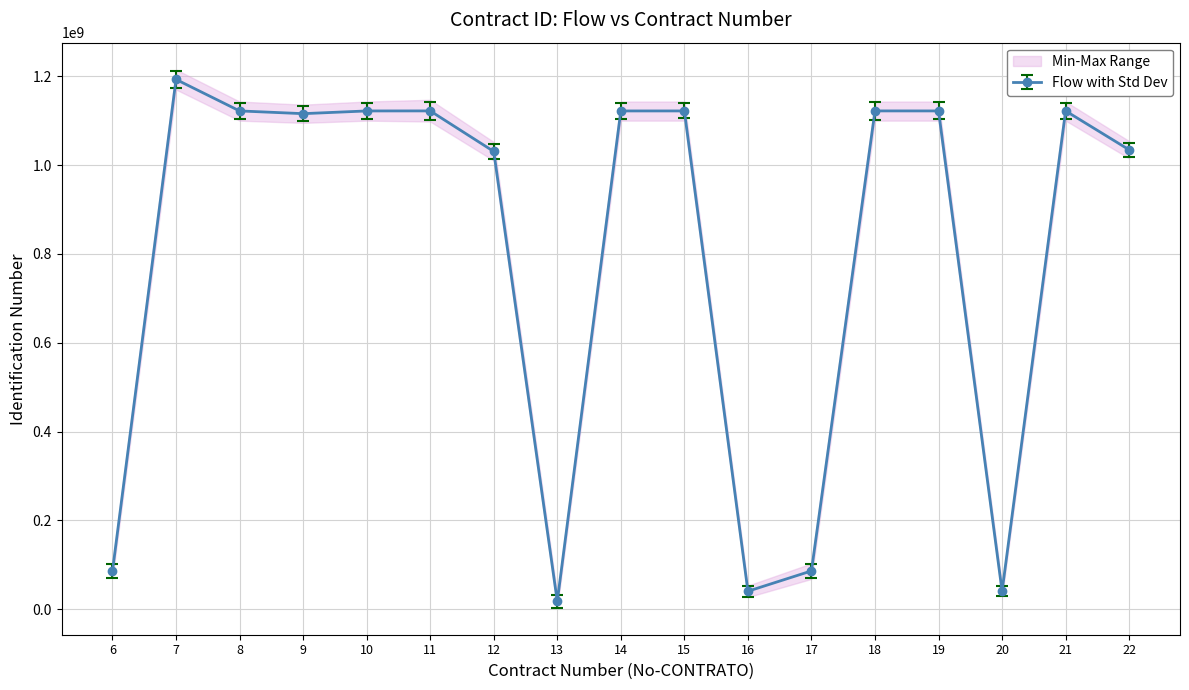

How many points are lower than both their immediate neighbors (excluding endpoints)?

4